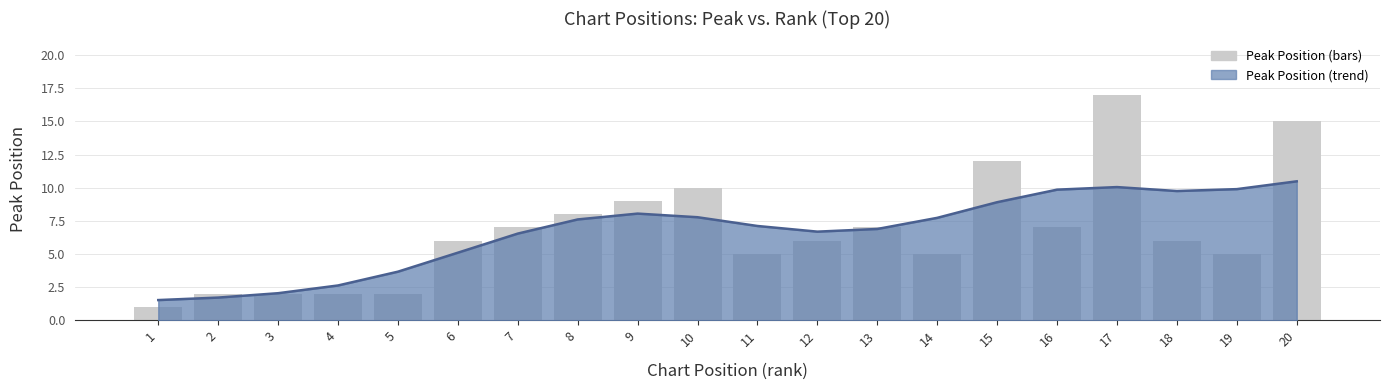

How many groups of bars are there?

20